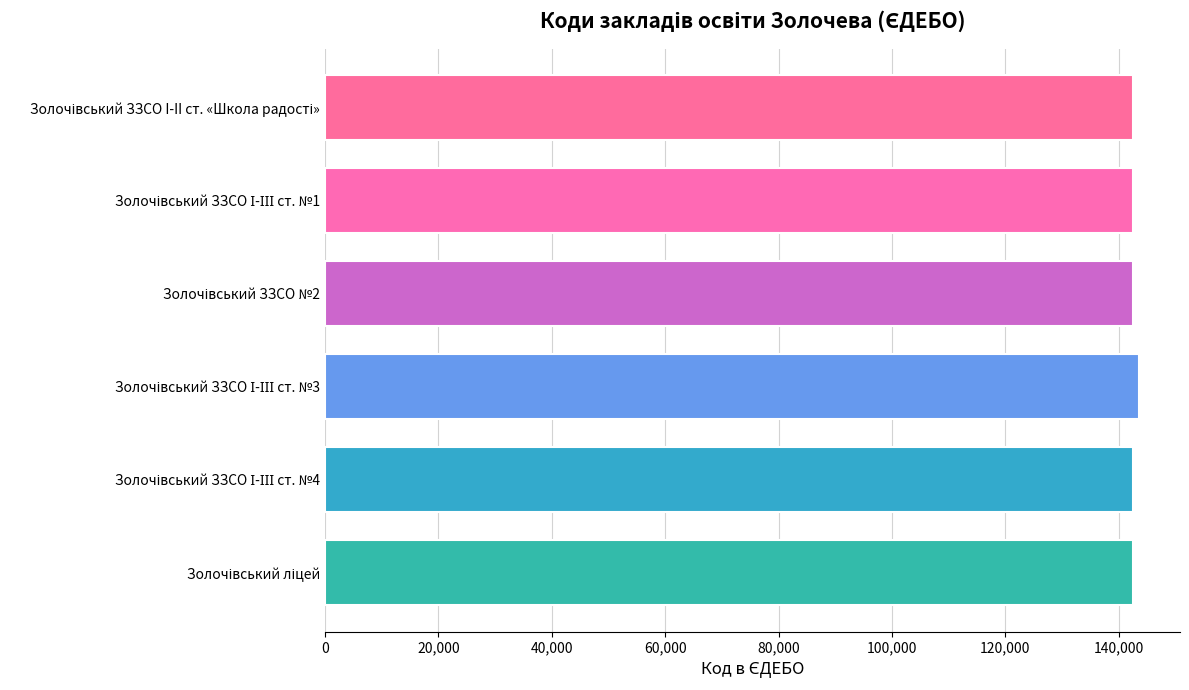

What is the maximum value shown in the chart?

143650